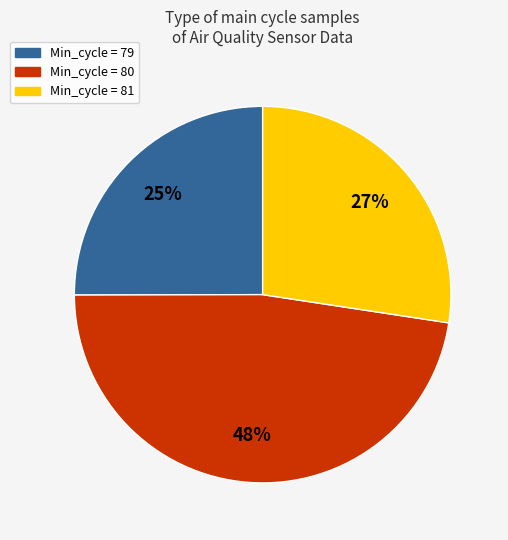

To the nearest percent, what is the average slice percentage?

33%